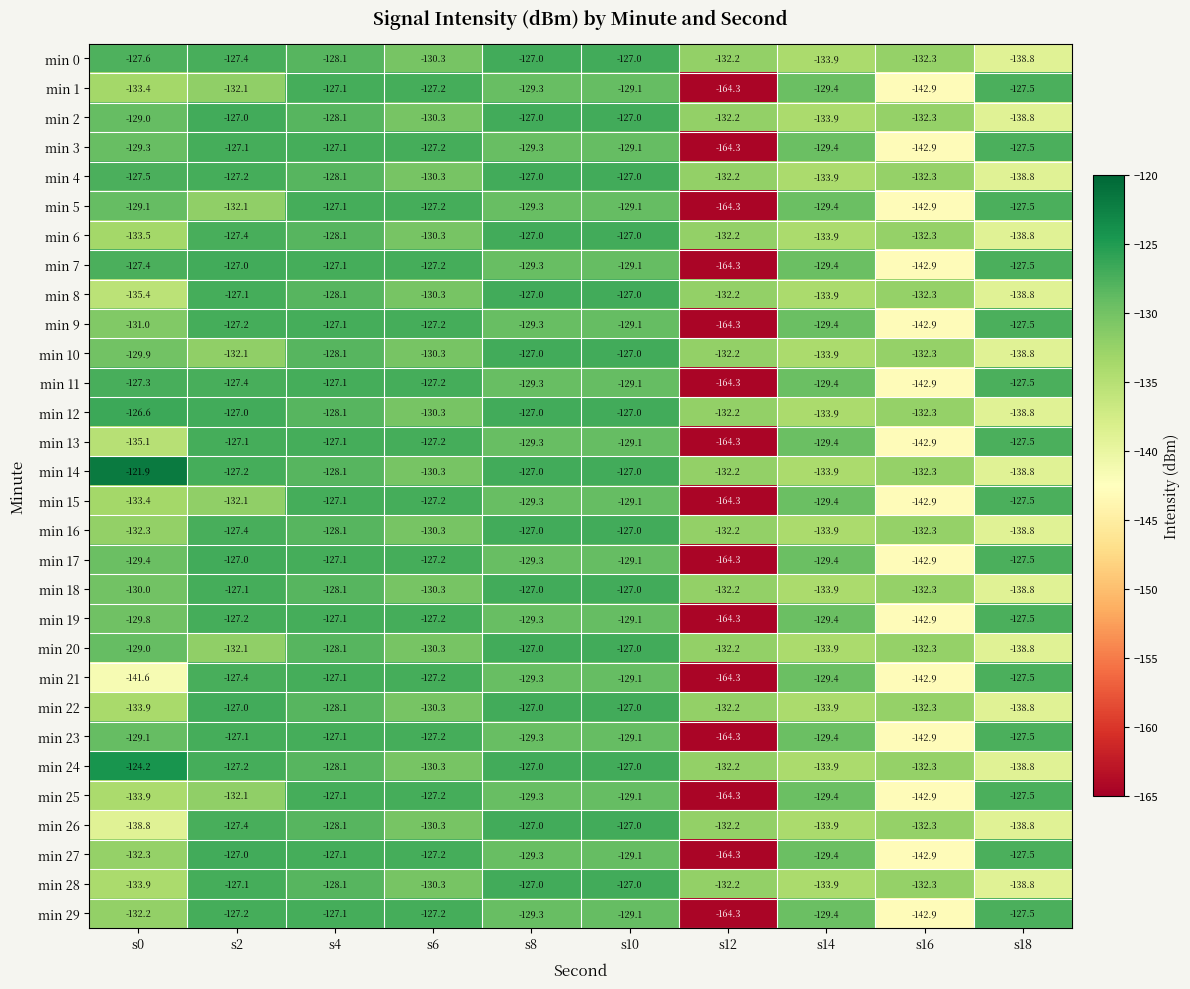

Which series has the largest total across all categories?

min 14